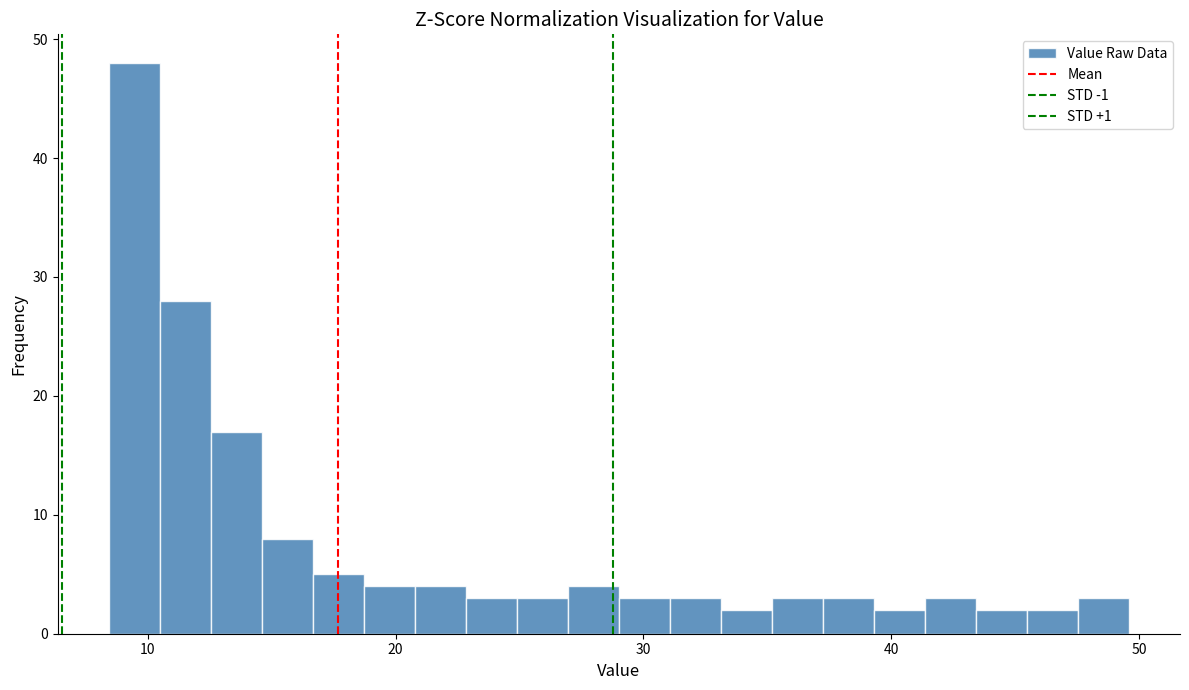

Read against the x-axis, roughly where is the centre of the tallest bar?

9